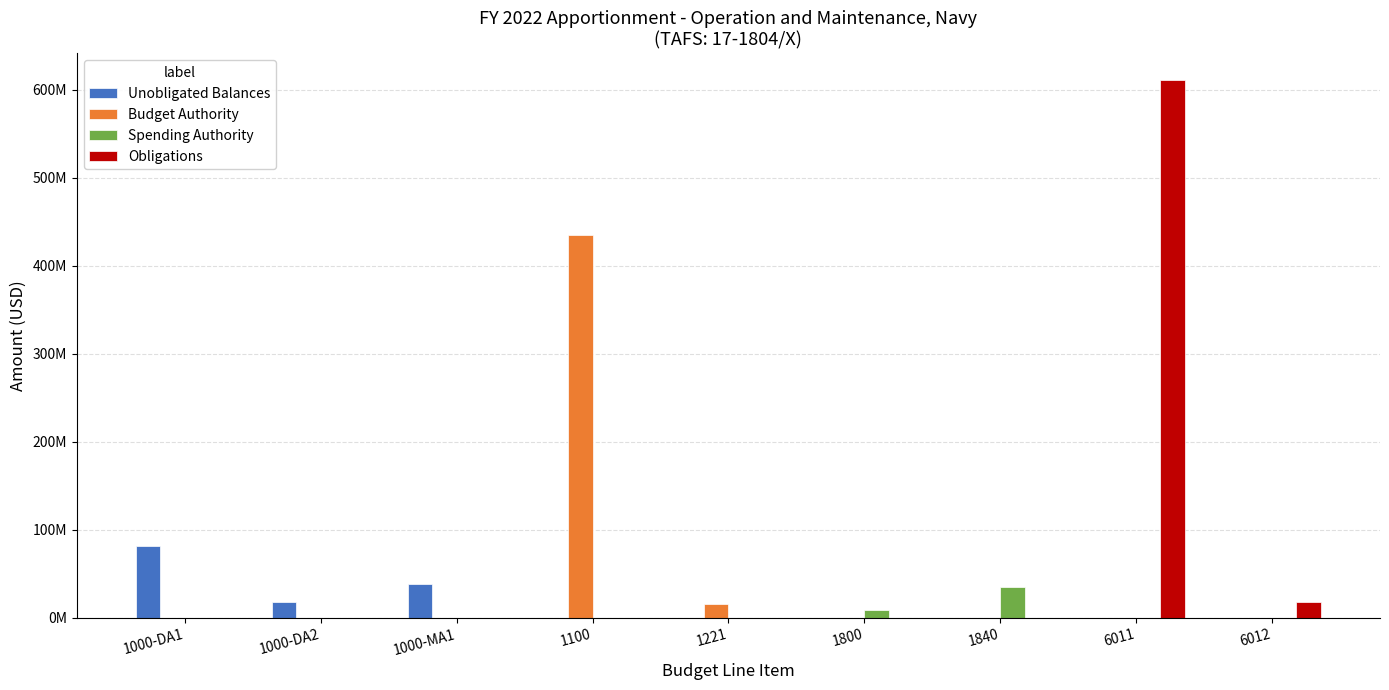

Which category has the lowest value in the Budget Authority series?

1000-DA1